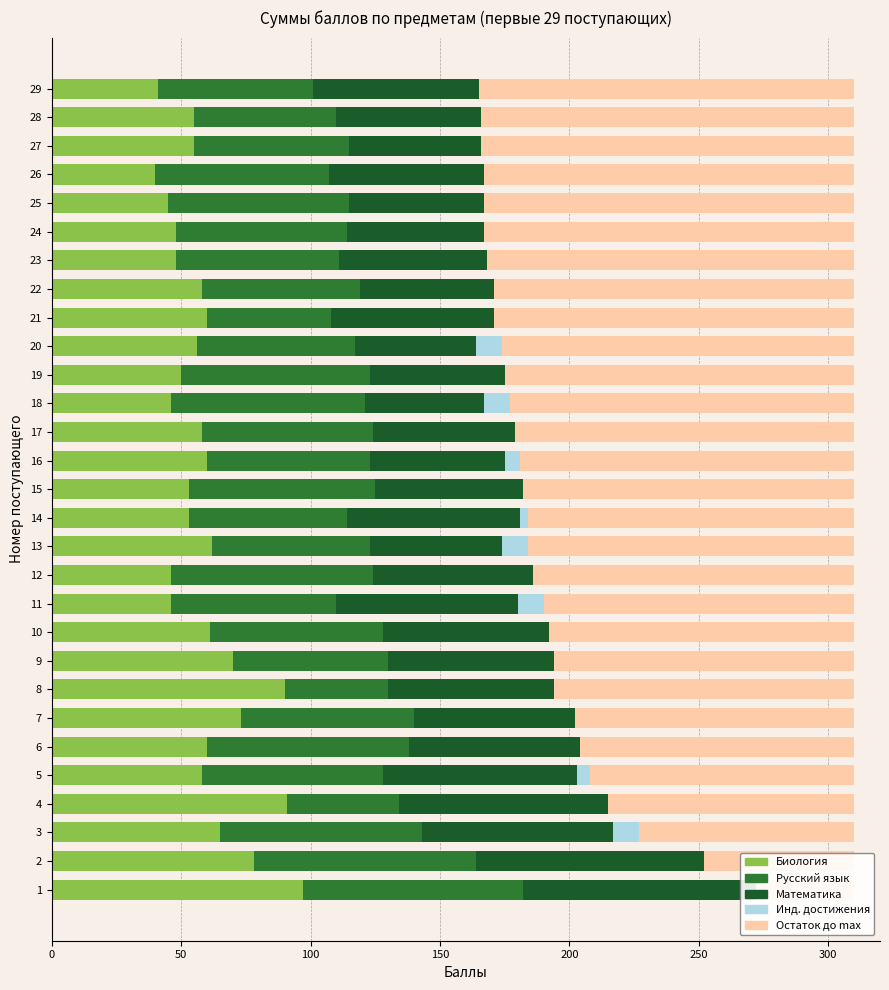

Which has a higher value, 26 or 25?

25